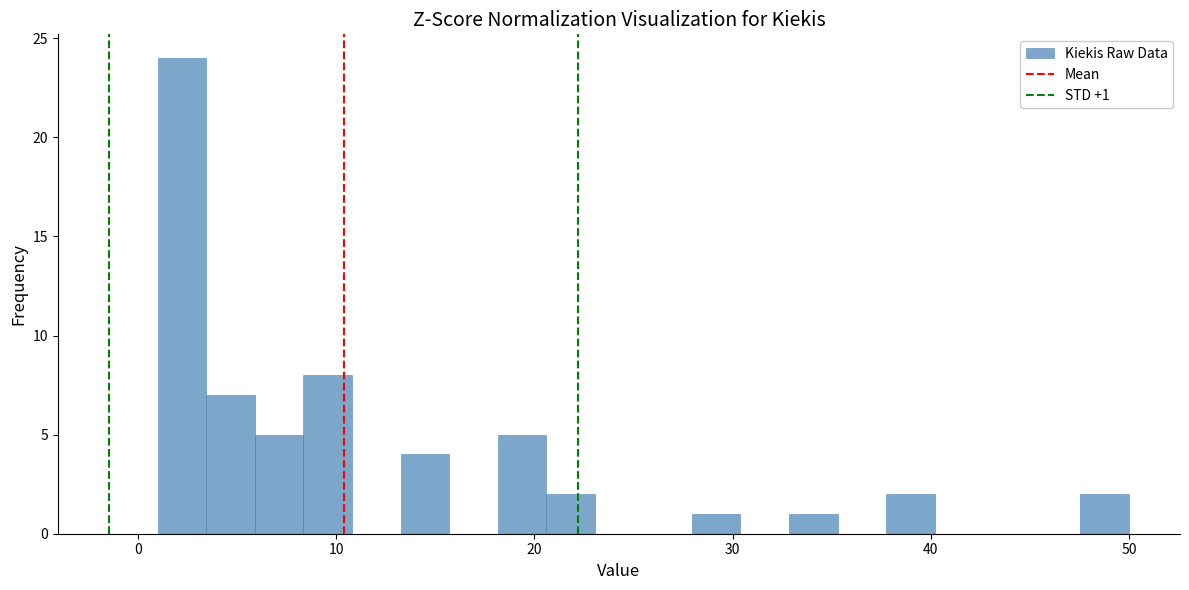

Read against the x-axis, roughly where is the centre of the tallest bar?

2